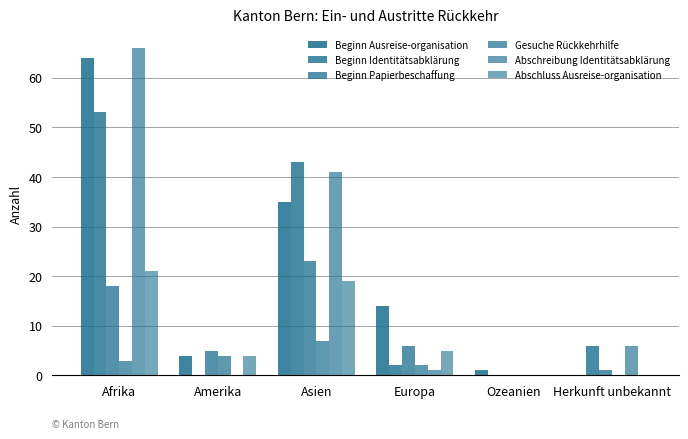

The value of Beginn Papierbeschaffung at Ozeanien is -7. True or false?

False